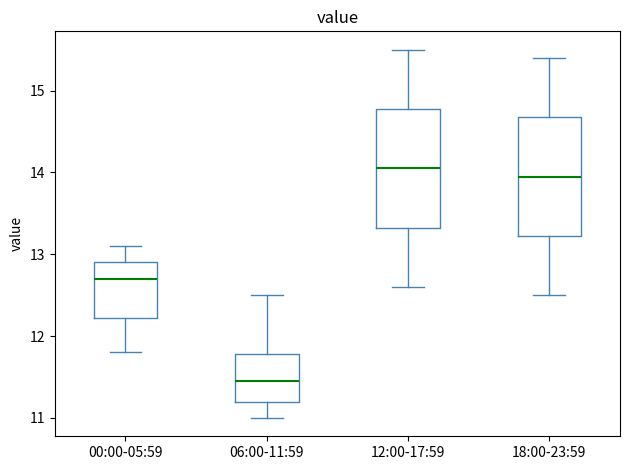

Where is the lower edge of the box for 12:00-17:59 on the y-axis? The values are not printed on the chart, so give them approximately, as read against the axis.

13.3